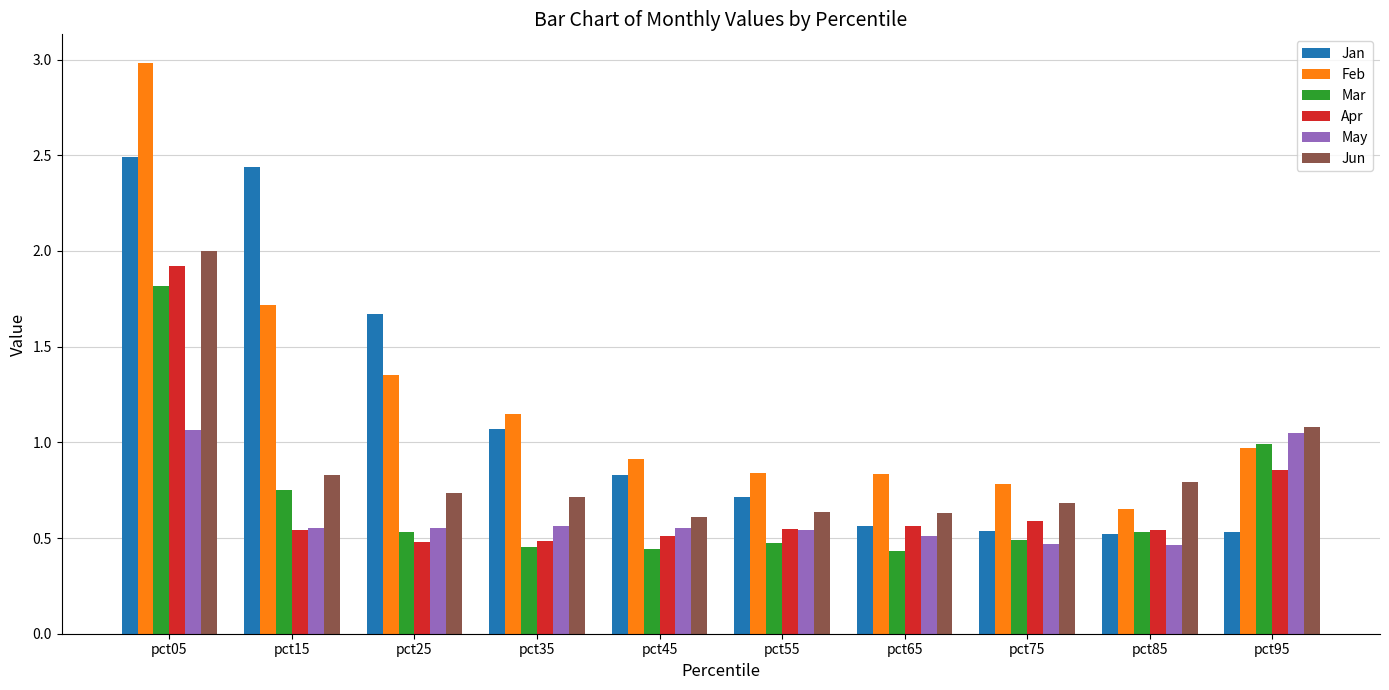

Which series has the largest range (max minus min)?

Feb